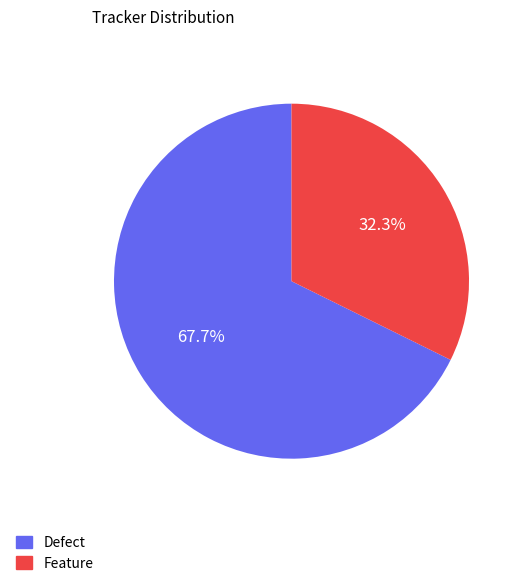

Which has a higher value, Feature or Defect?

Defect